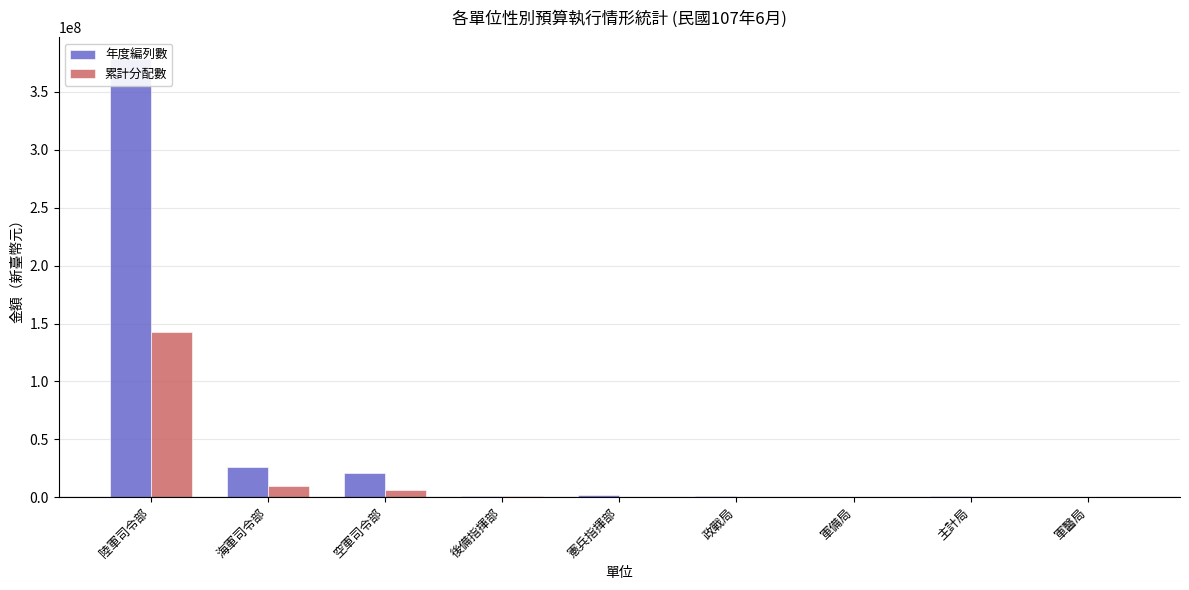

Rank the series at 後備指揮部 from highest to lowest value.

年度編列數, 累計分配數